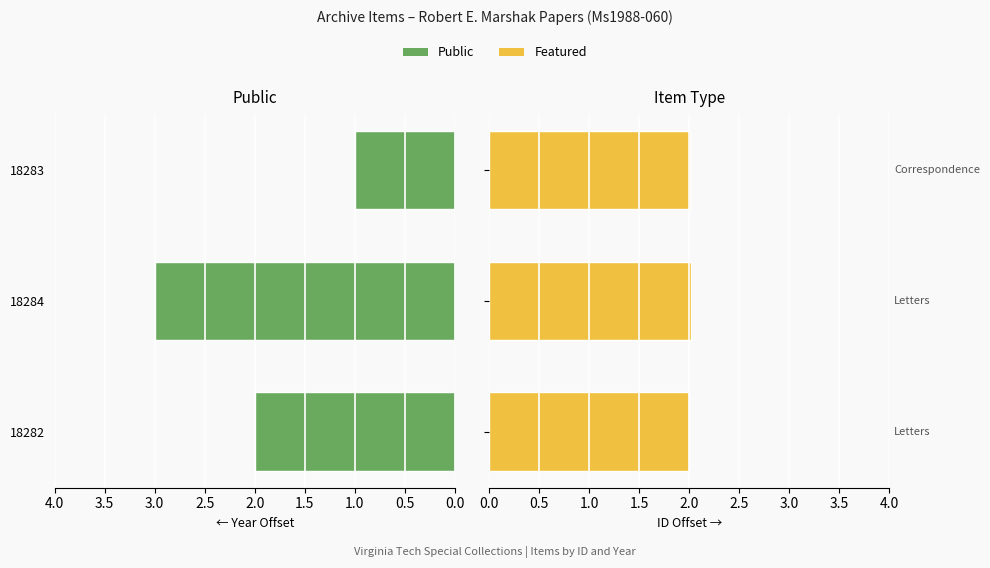

Between 18284 and 18282, which is larger?

18284